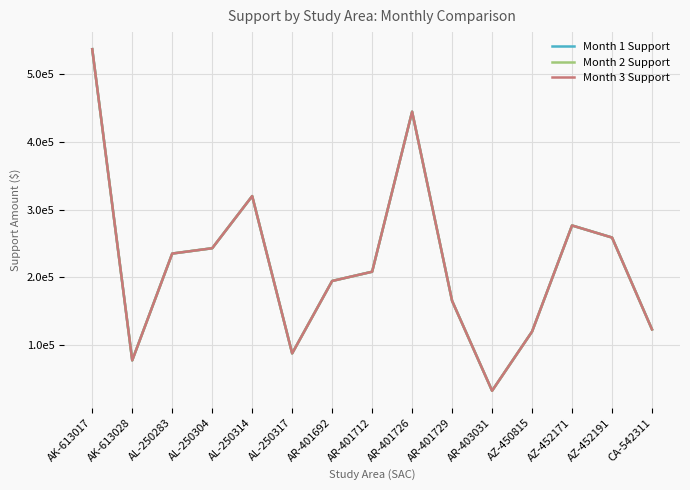

What is the total value across all series at AK-613028?

231544.4